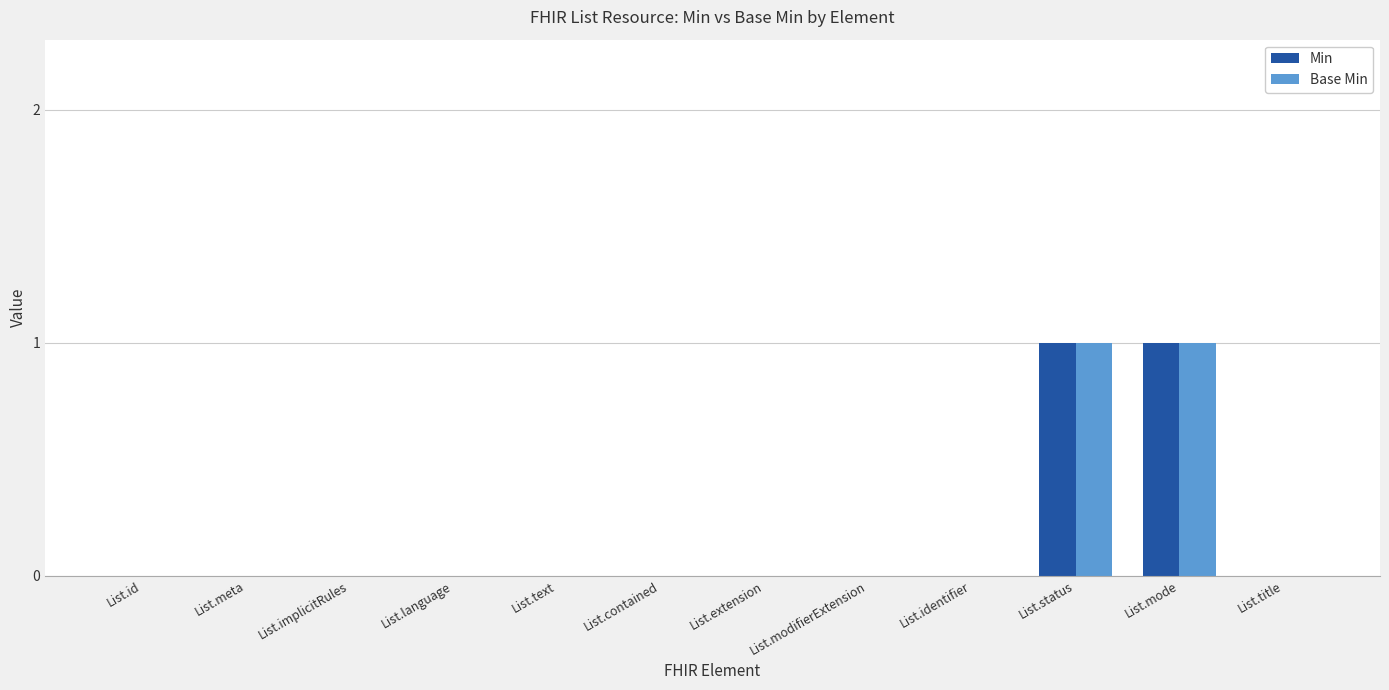

Is the value of Min at List.implicitRules greater than the value of Base Min at List.mode?

No